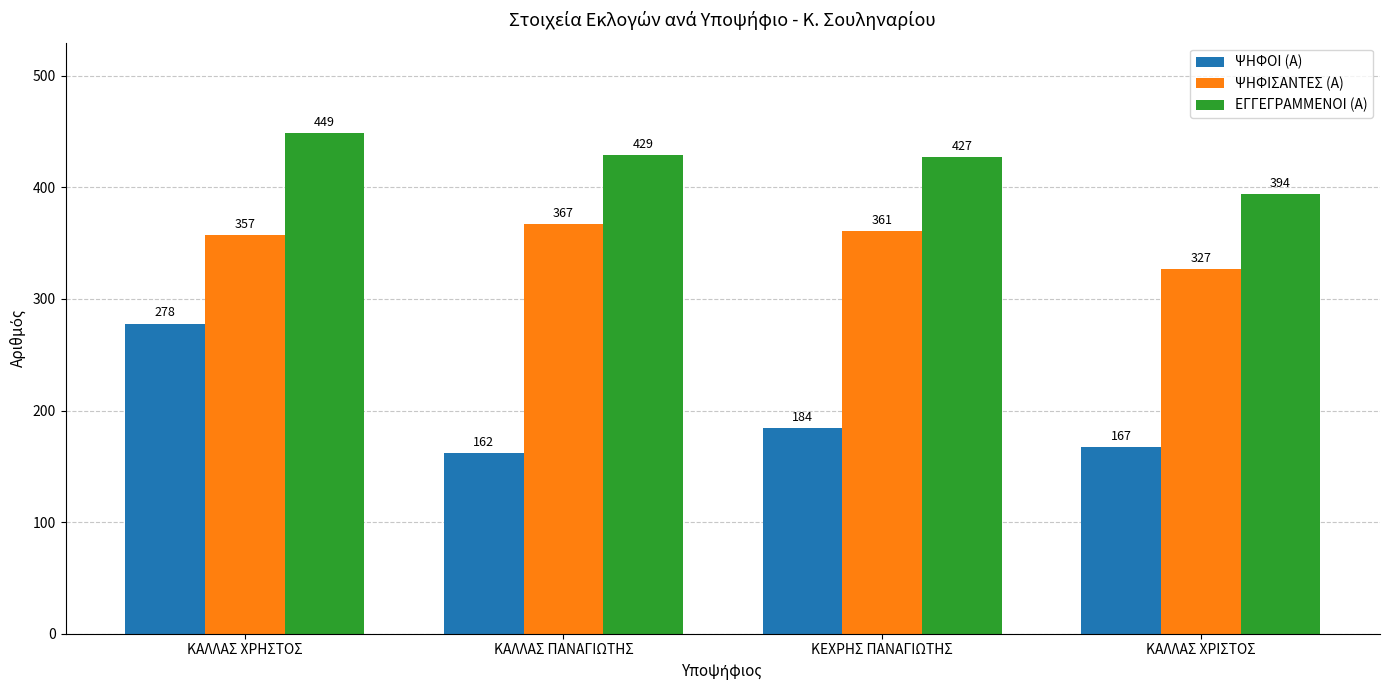

What is the label of the 4th bar from the right?

ΚΑΛΛΑΣ ΧΡΗΣΤΟΣ